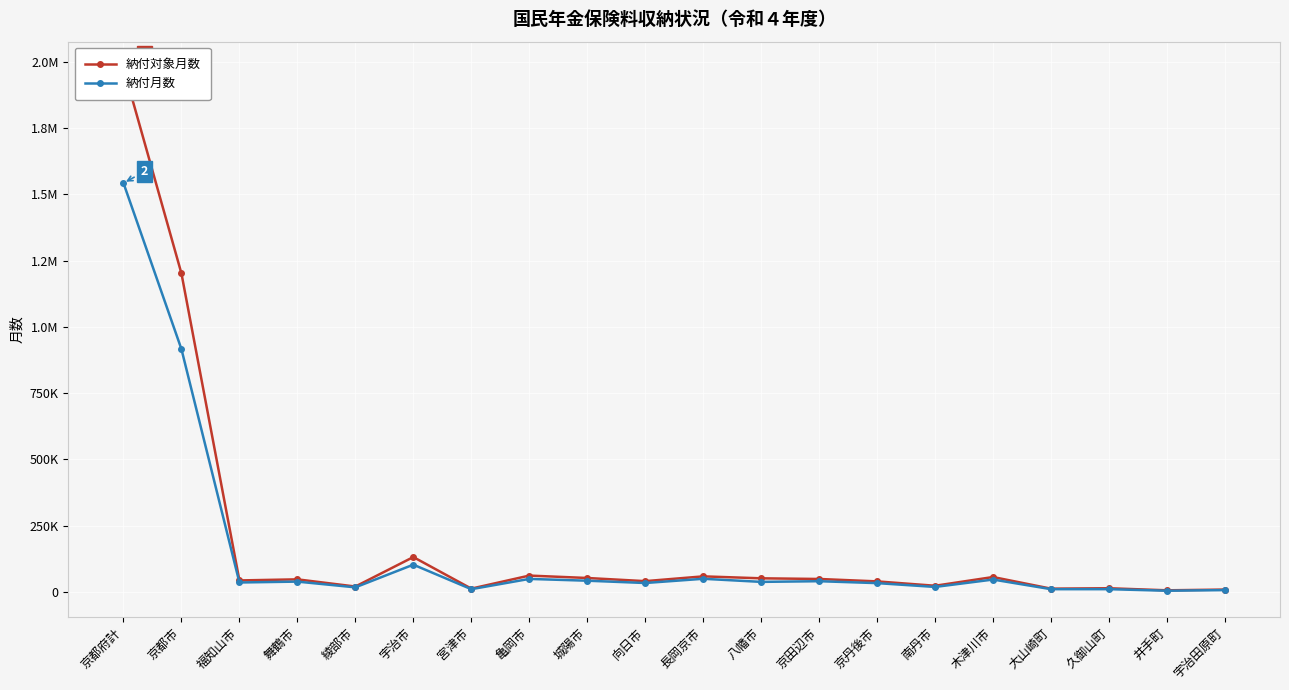

At which category is the sum across all series the highest?

京都府計